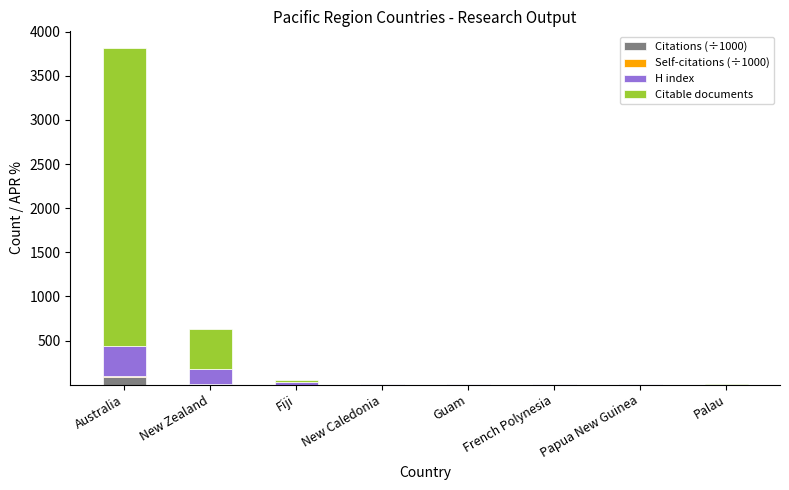

Does the chart contain stacked bars?

Yes